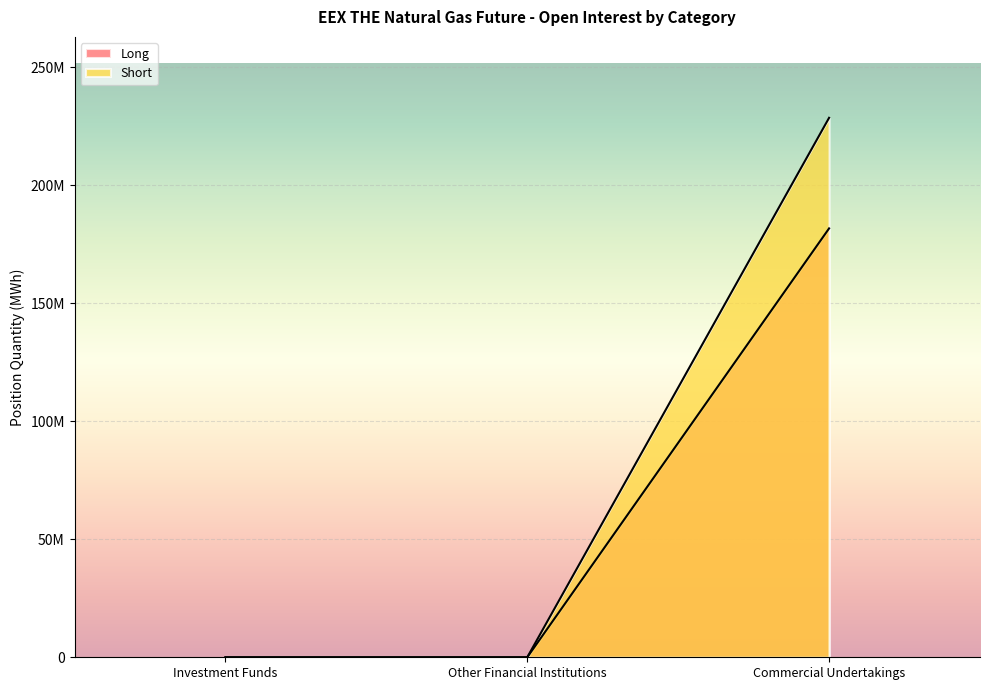

Reading left to right, what are all the values shown in this chart?

Long: Investment Funds=0	Other Financial Institutions=0	Commercial Undertakings=181744319
Short: Investment Funds=0	Other Financial Institutions=0	Commercial Undertakings=228609459